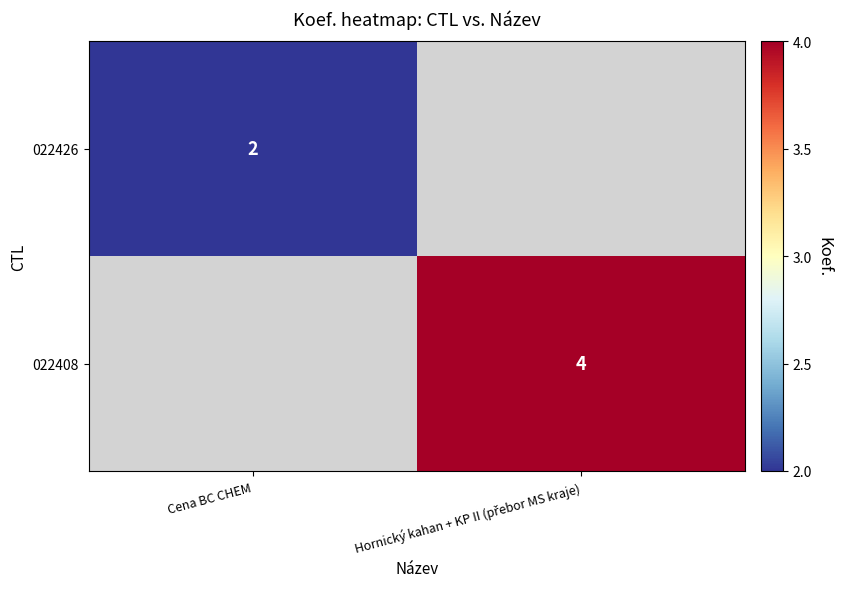

Which category has the highest value across all series?

Hornický kahan + KP II (přebor MS kraje)